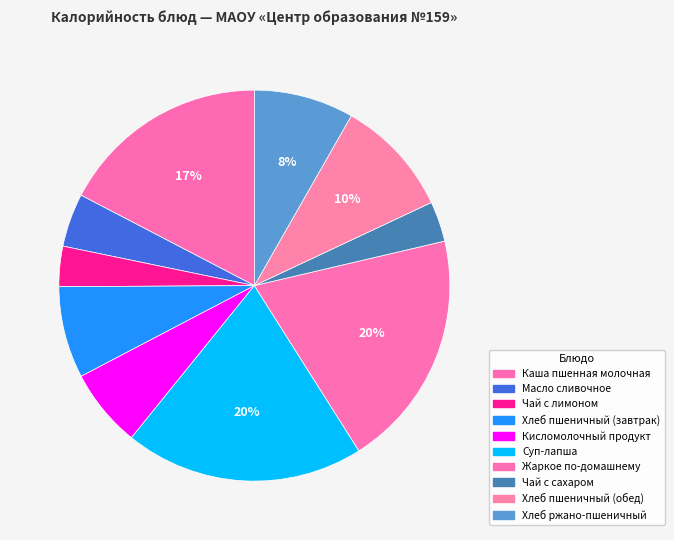

How much of the chart is everything except Кисломолочный продукт?

93.5%